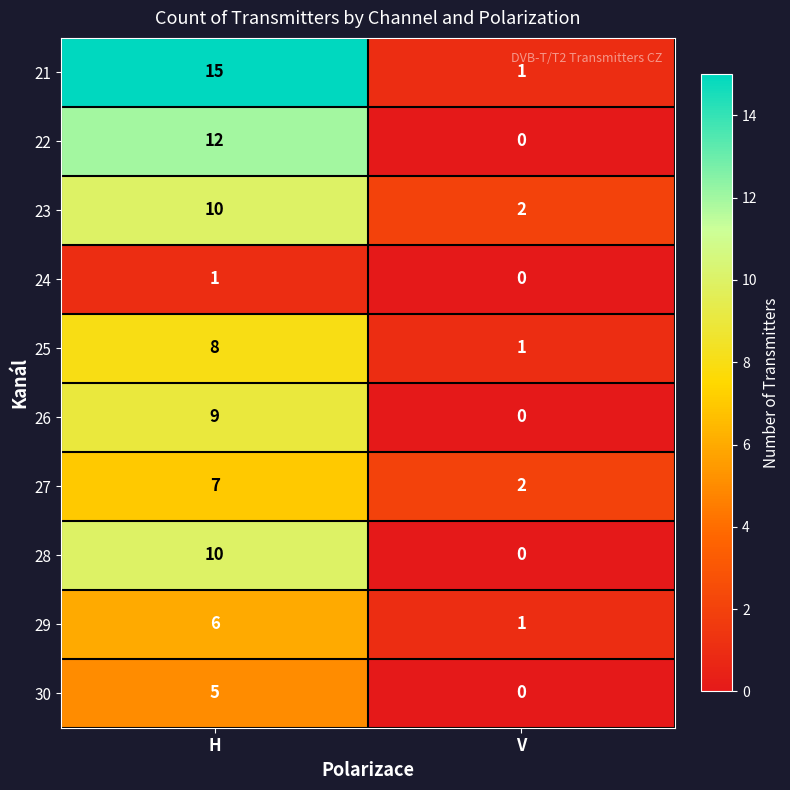

Is it true that 29 equals 6 at H?

True